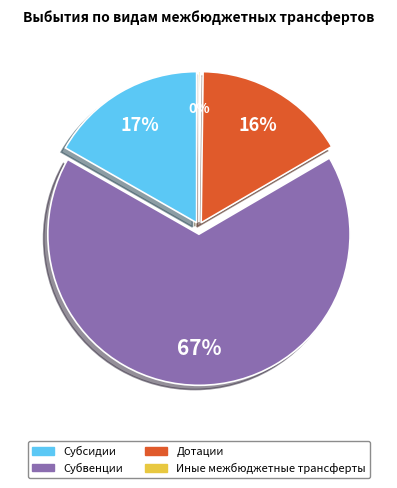

Which slice represents more than half of the pie?

Субвенции